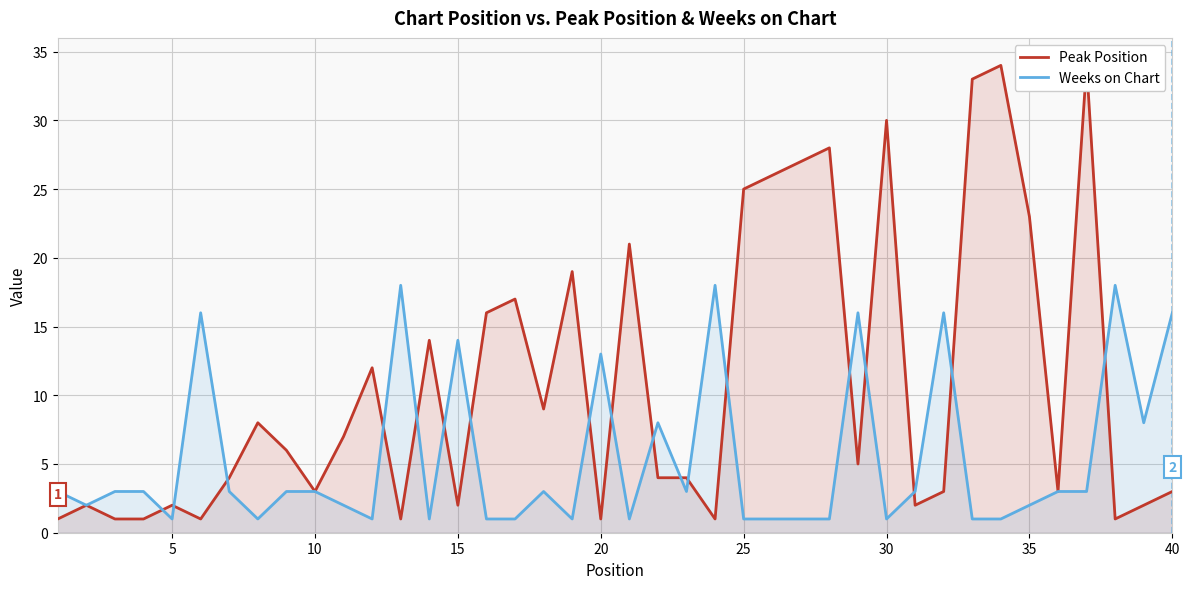

What is the maximum value for Weeks on Chart?

18